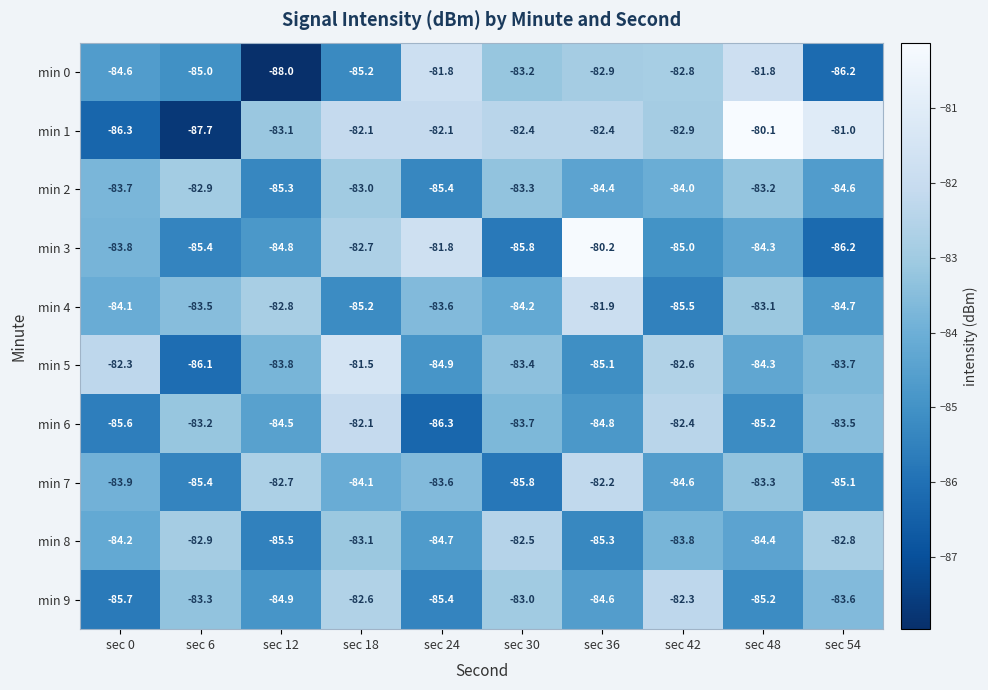

The value of min 1 at sec 6 is -61.1. True or false?

False